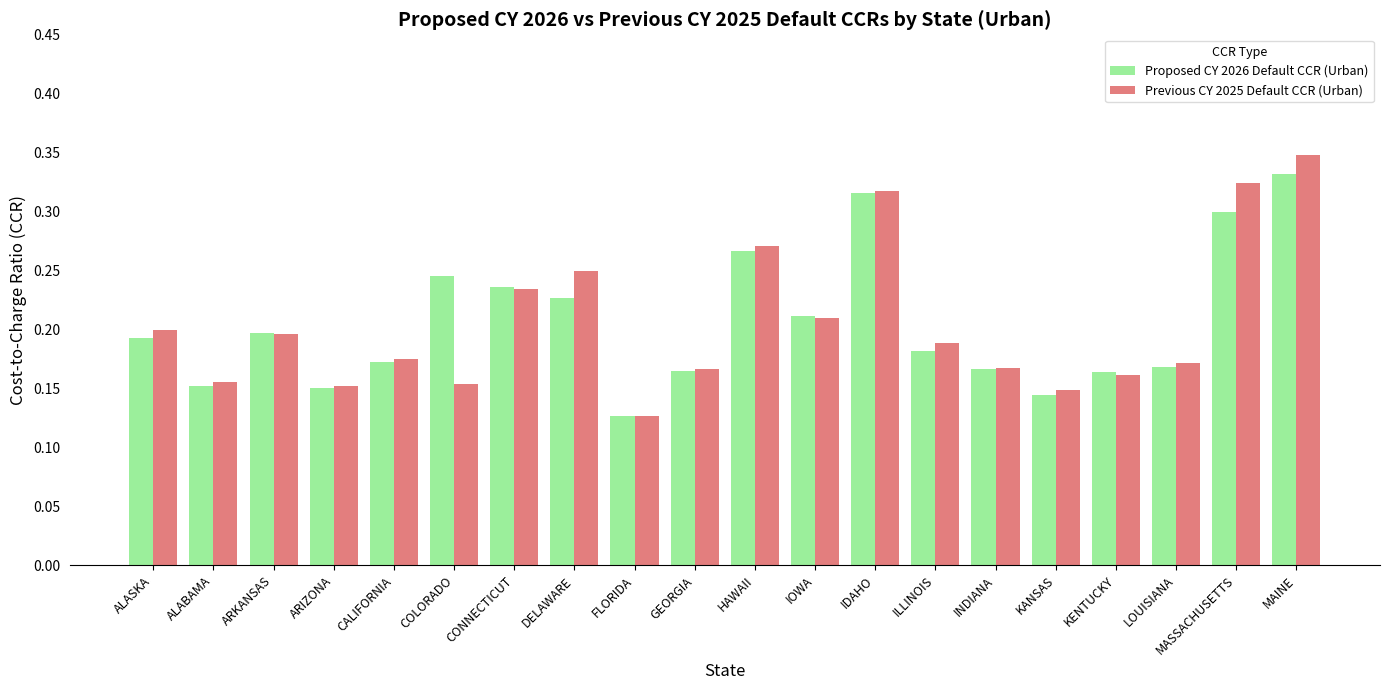

Which category has the highest value across all series?

MAINE